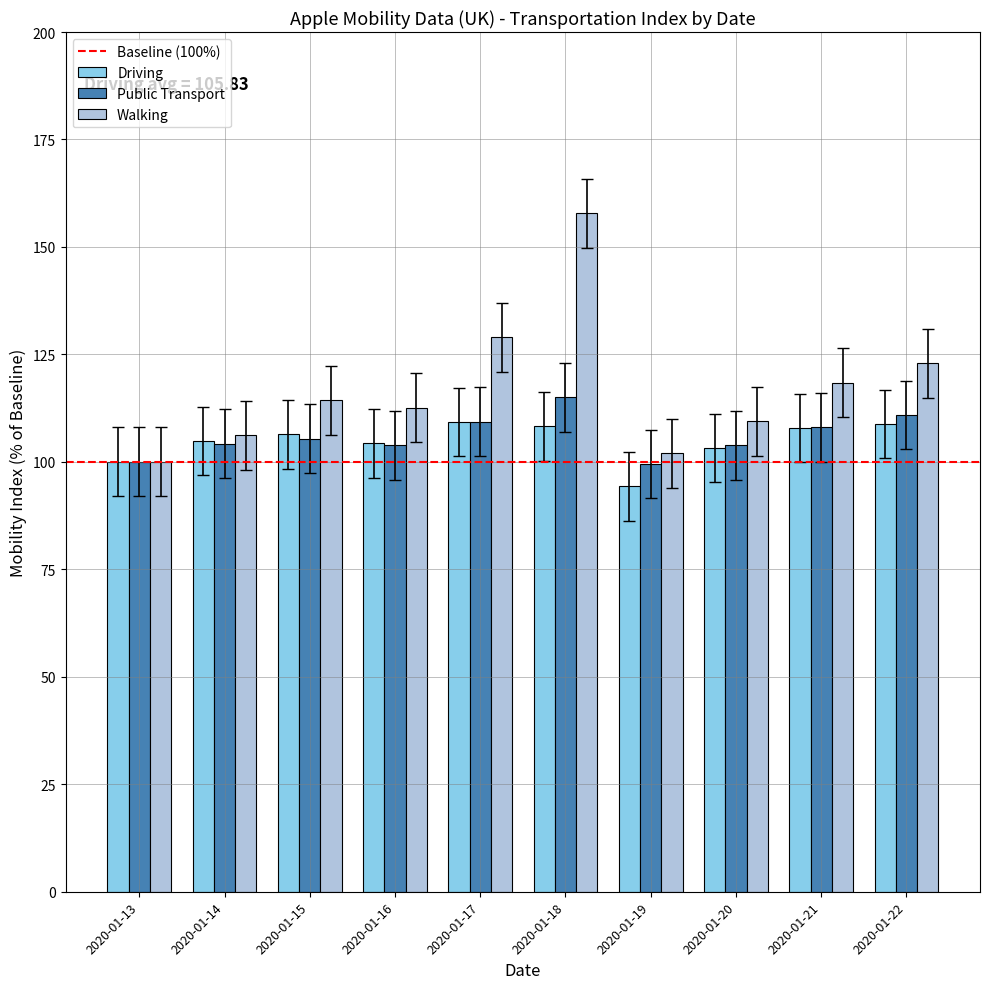

True or false: Walking has a value of 160.5 at 2020-01-20.

False